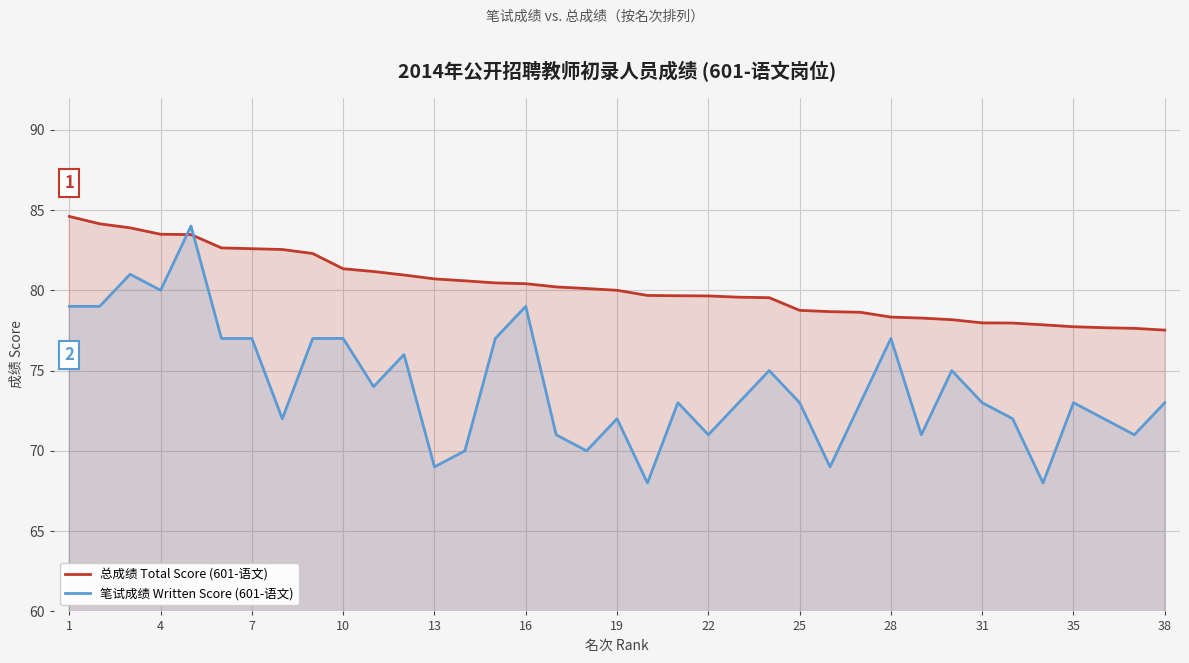

What is the sum of all 笔试成绩 Written Score (601-语文) values?

2741.0